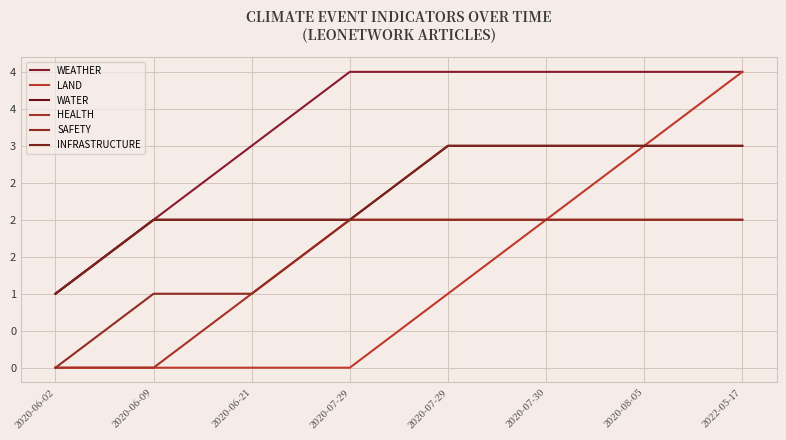

Reading left to right, list all the values displayed in this chart.

WEATHER: 2020-06-02=1	2020-06-09=2	2020-06-21=3	2020-07-29=4	2020-07-29=4	2020-07-30=4	2020-08-05=4	2022-05-17=4
LAND: 2020-06-02=0	2020-06-09=0	2020-06-21=0	2020-07-29=0	2020-07-29=1	2020-07-30=2	2020-08-05=3	2022-05-17=4
WATER: 2020-06-02=1	2020-06-09=2	2020-06-21=2	2020-07-29=2	2020-07-29=3	2020-07-30=3	2020-08-05=3	2022-05-17=3
HEALTH: 2020-06-02=0	2020-06-09=0	2020-06-21=1	2020-07-29=2	2020-07-29=2	2020-07-30=2	2020-08-05=2	2022-05-17=2
SAFETY: 2020-06-02=0	2020-06-09=1	2020-06-21=1	2020-07-29=2	2020-07-29=2	2020-07-30=2	2020-08-05=2	2022-05-17=2
INFRASTRUCTURE: 2020-06-02=1	2020-06-09=2	2020-06-21=2	2020-07-29=2	2020-07-29=3	2020-07-30=3	2020-08-05=3	2022-05-17=3